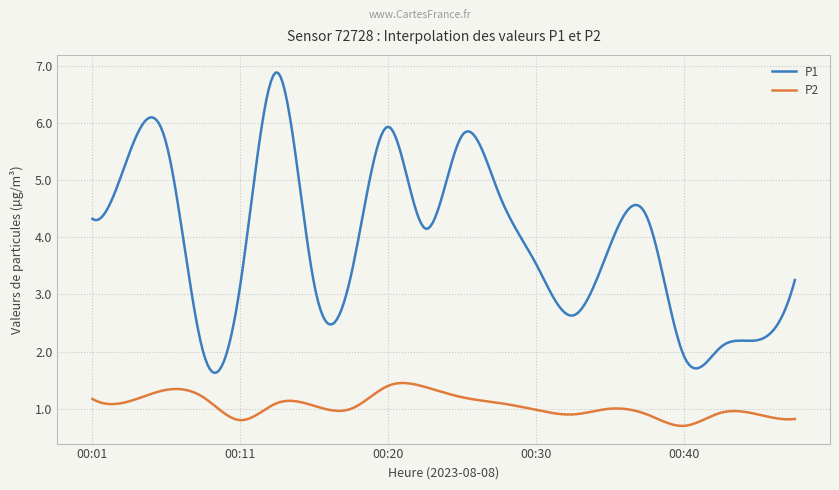

What is the maximum value for P1?

6.9